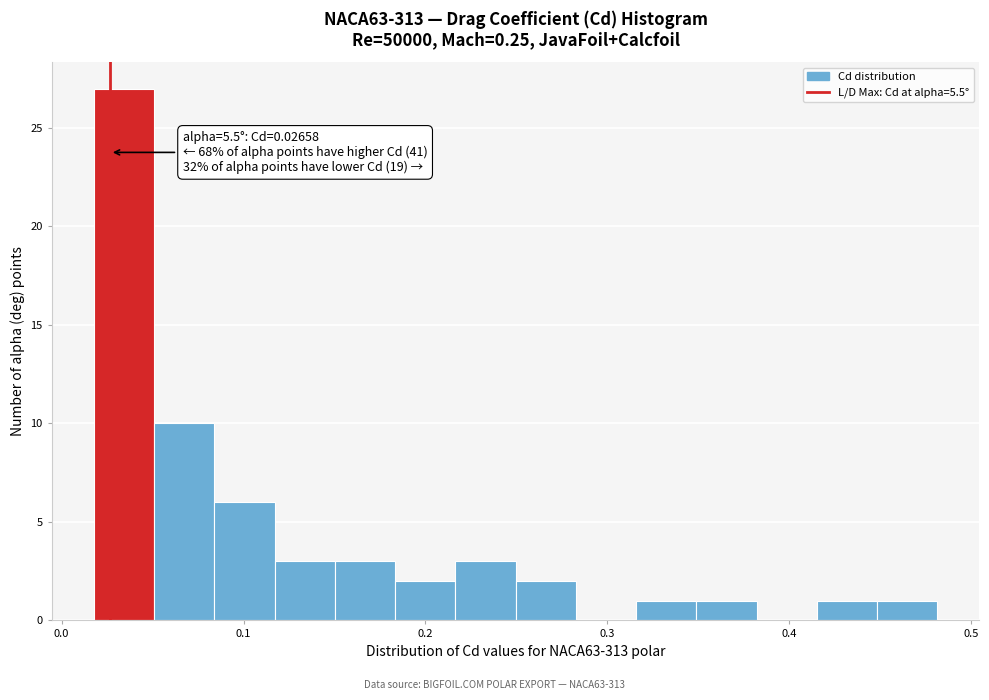

Read against the x-axis, roughly where is the centre of the tallest bar?

0.03